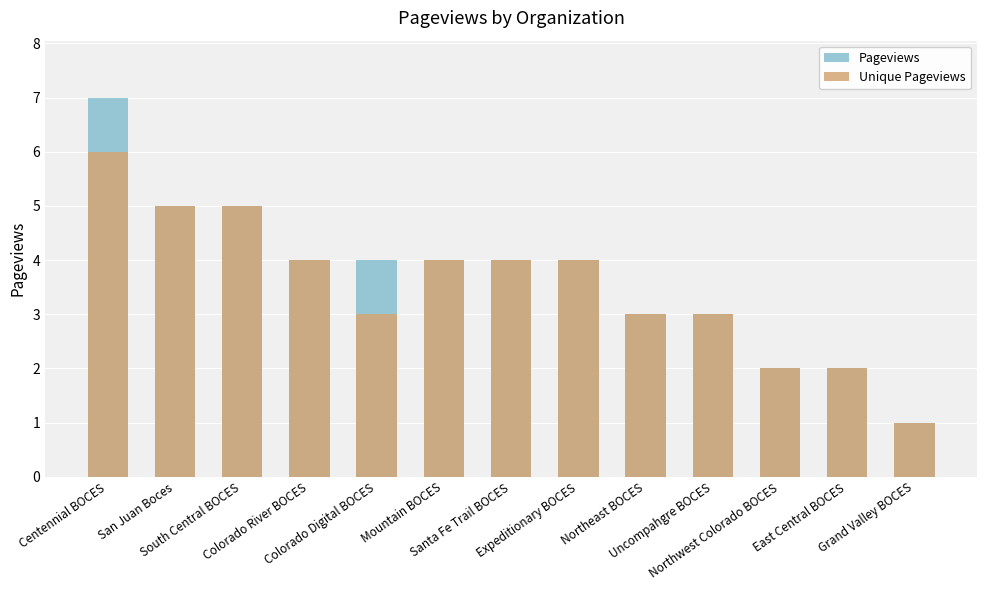

Rank the series by their maximum value, from lowest to highest.

Unique Pageviews, Pageviews